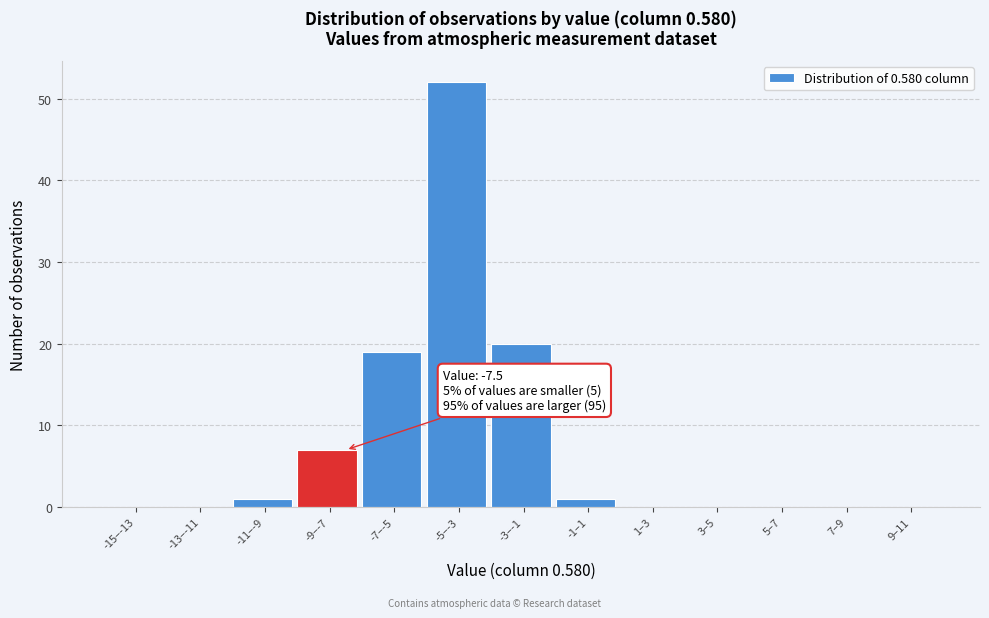

Reading left to right, what are all the values shown in this chart?

-15–-13=0	-13–-11=0	-11–-9=1	-9–-7=7	-7–-5=19	-5–-3=52	-3–-1=20	-1–1=1	1–3=0	3–5=0	5–7=0	7–9=0	9–11=0